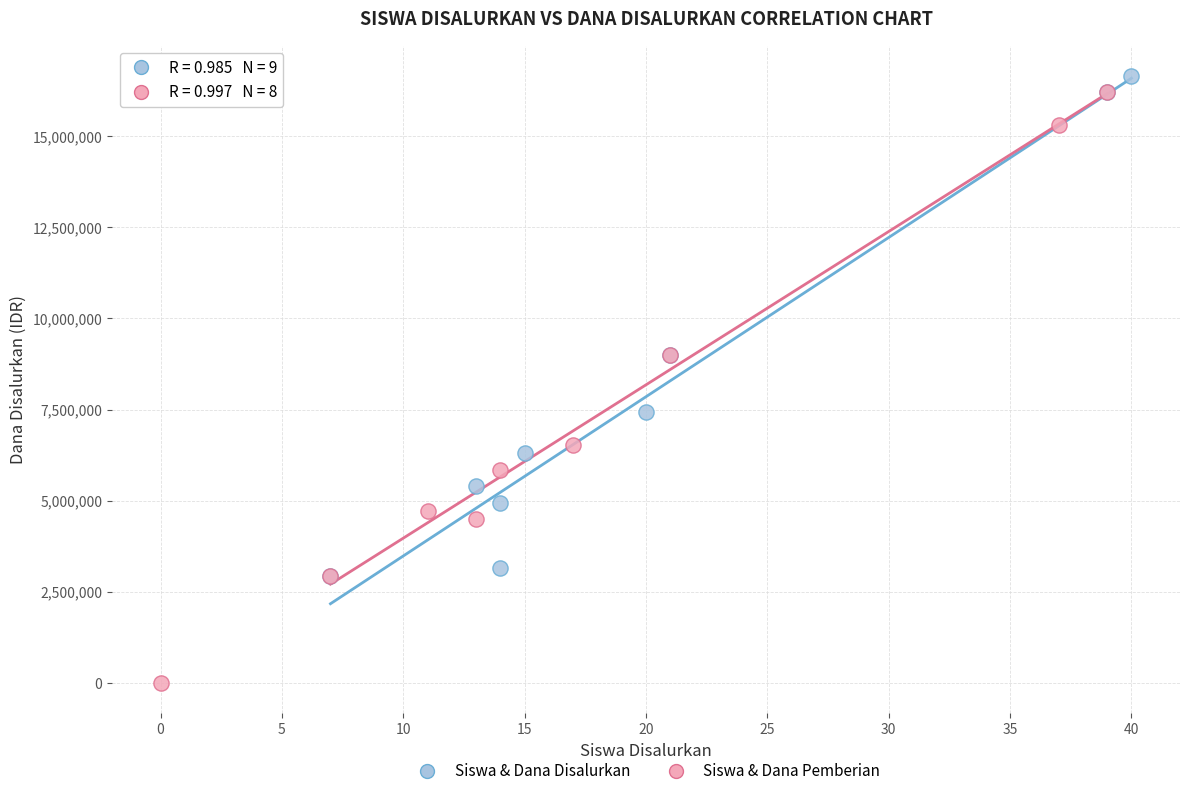

Which series reaches the minimum Y coordinate?

Siswa & Dana Pemberian